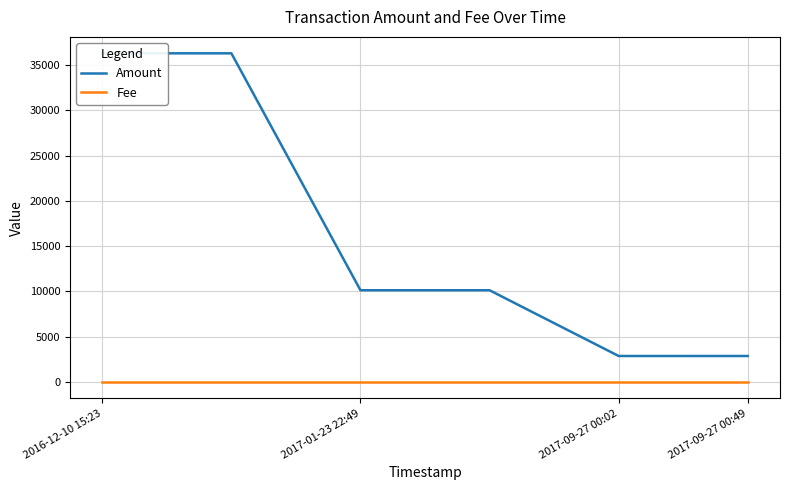

What is the sum of all Amount values?

98549